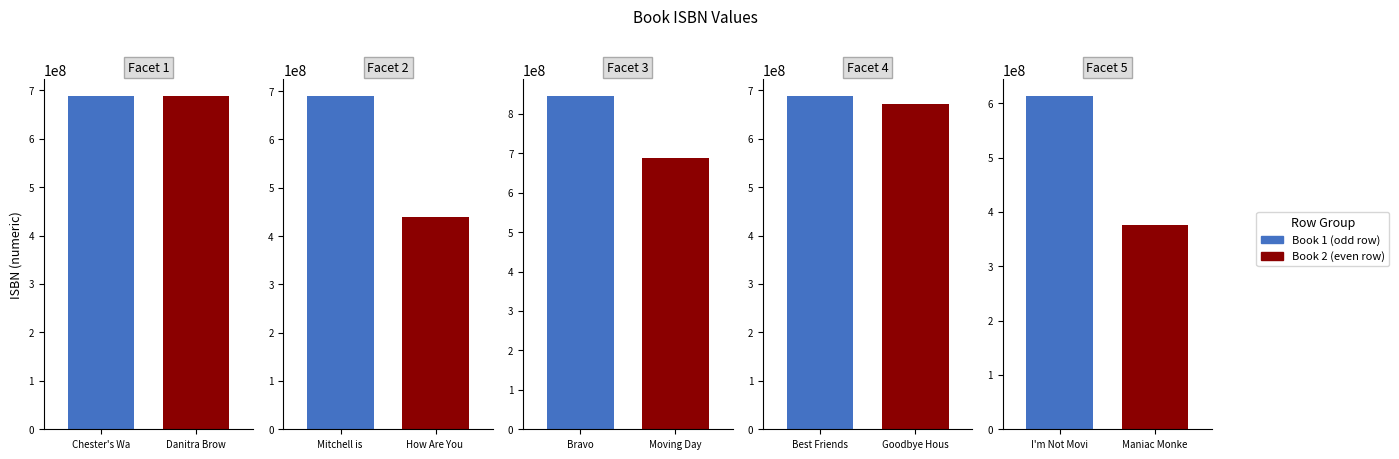

The chart shows a value of 284743527 at Best Friends Together Again. True or false?

False